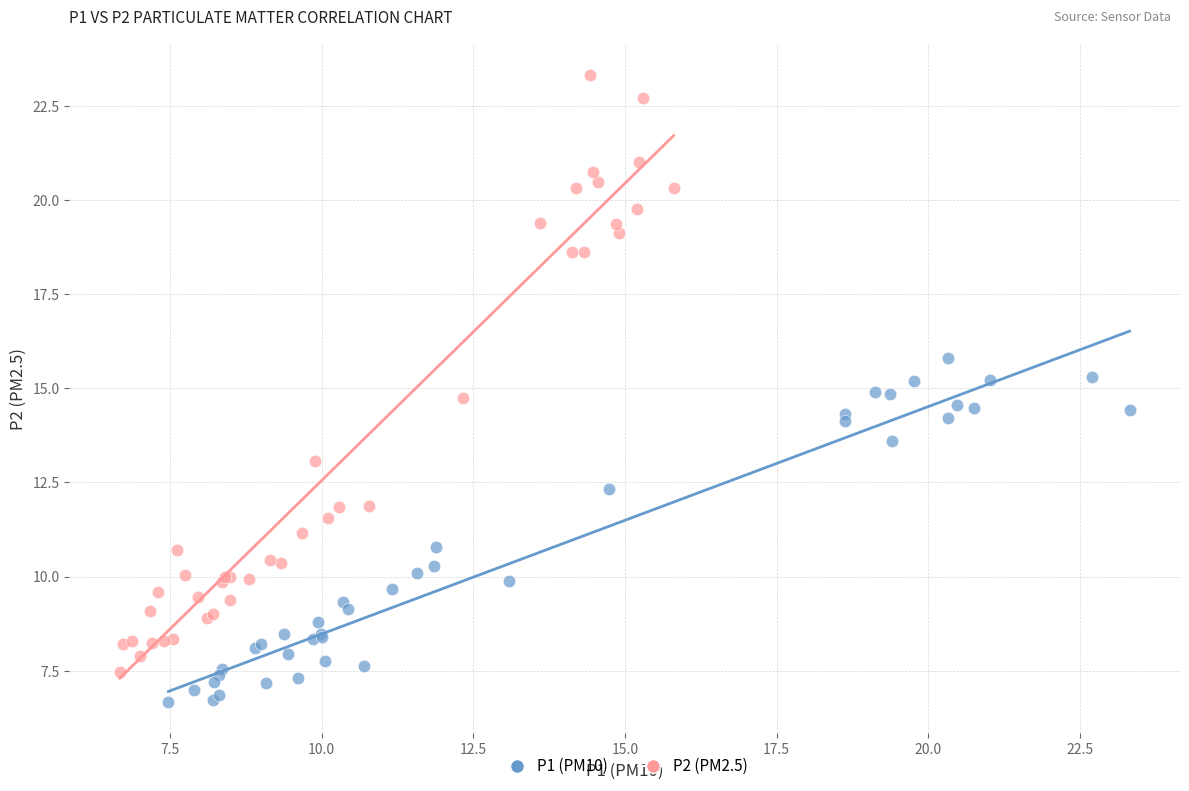

What are all the series names shown in the legend?

P1 (PM10), P2 (PM2.5)